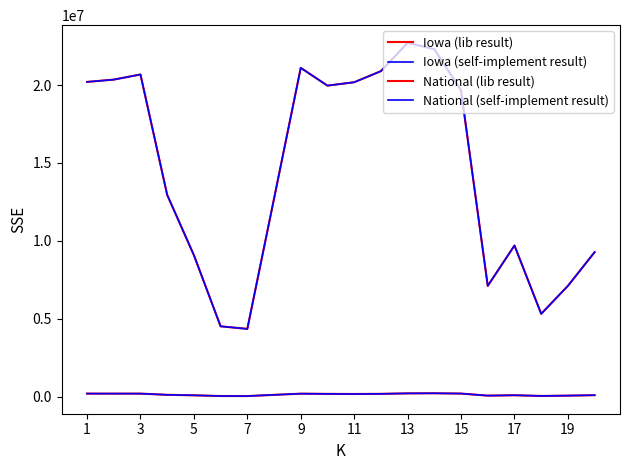

Does the chart have visible grid lines?

No